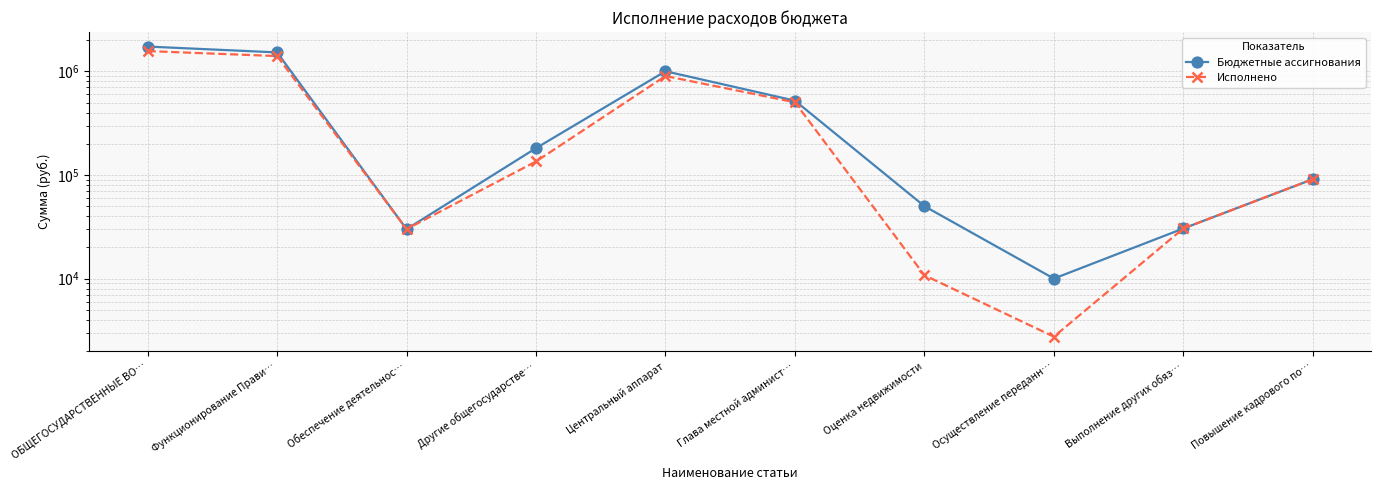

What is the difference between the second highest and second lowest values in the Исполнено series?

1393964.4